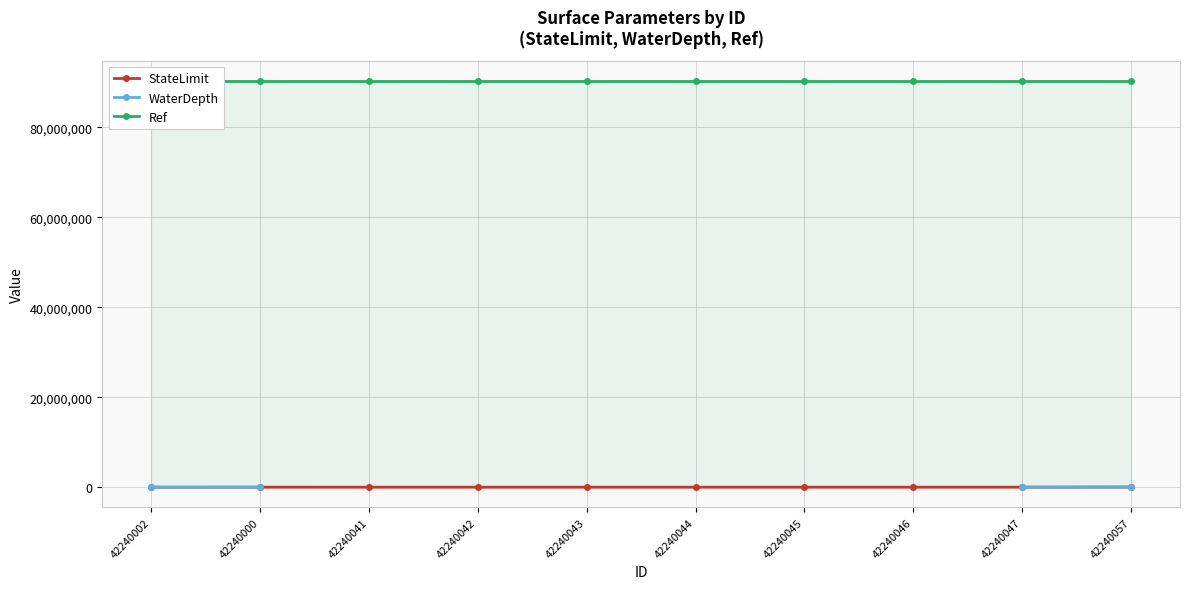

Between 42240041 and 42240002, which is larger?

42240002